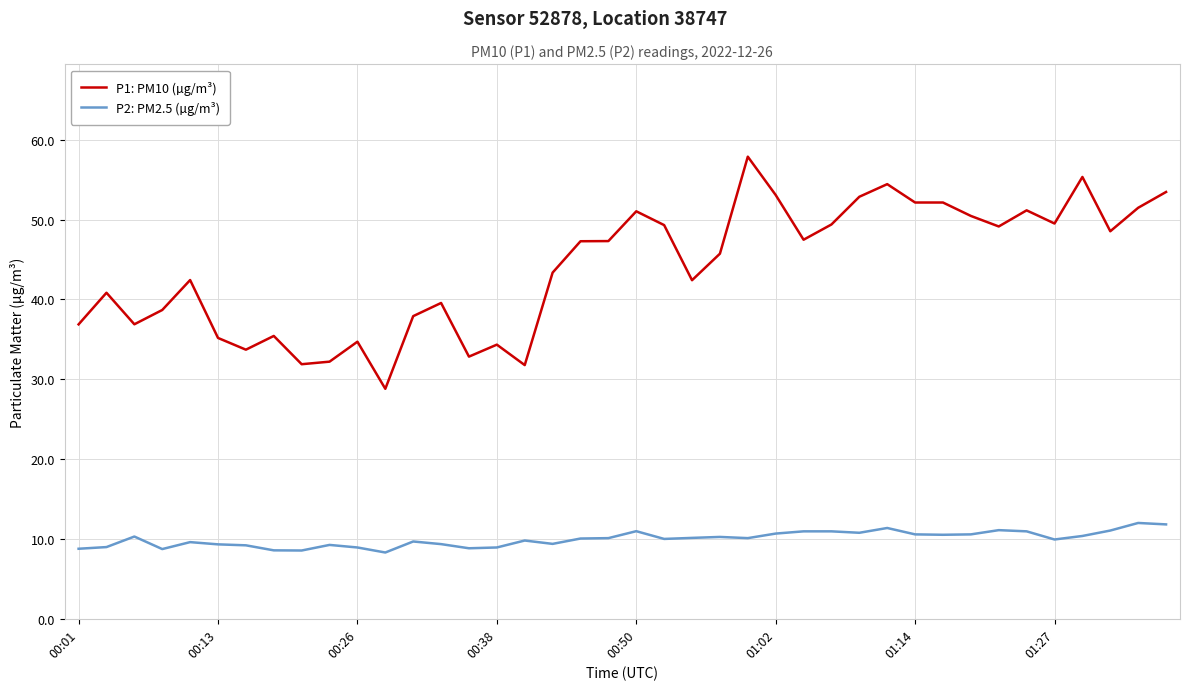

How many lines are shown in the chart?

2